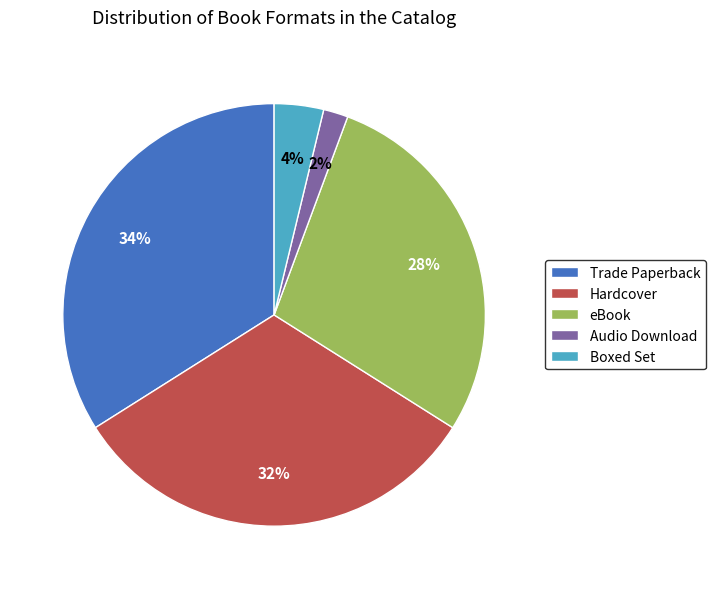

To the nearest percent, what is the combined percentage of Audio Download and Boxed Set?

6%